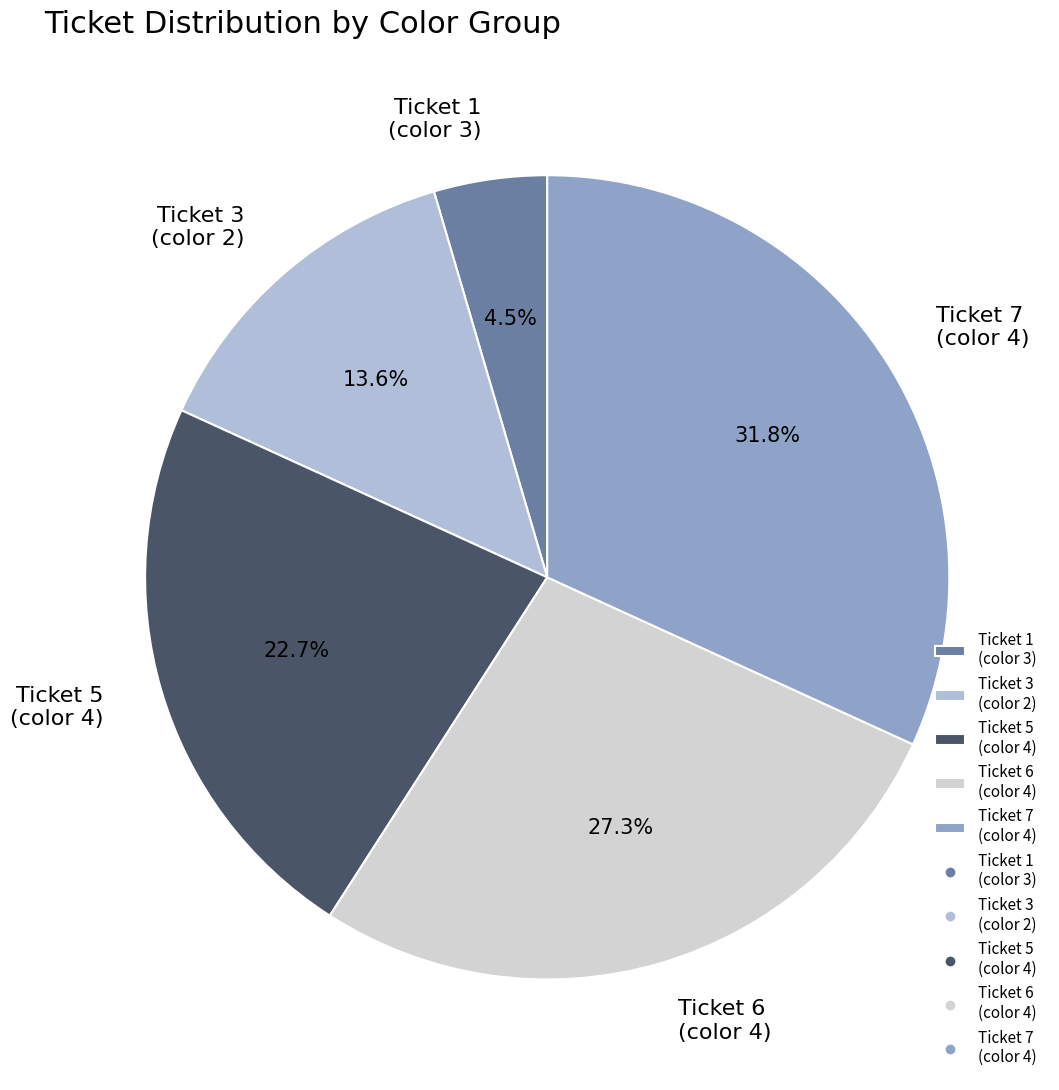

Is the sum of Ticket 6 (color 4) and Ticket 7 (color 4) greater than half?

Yes